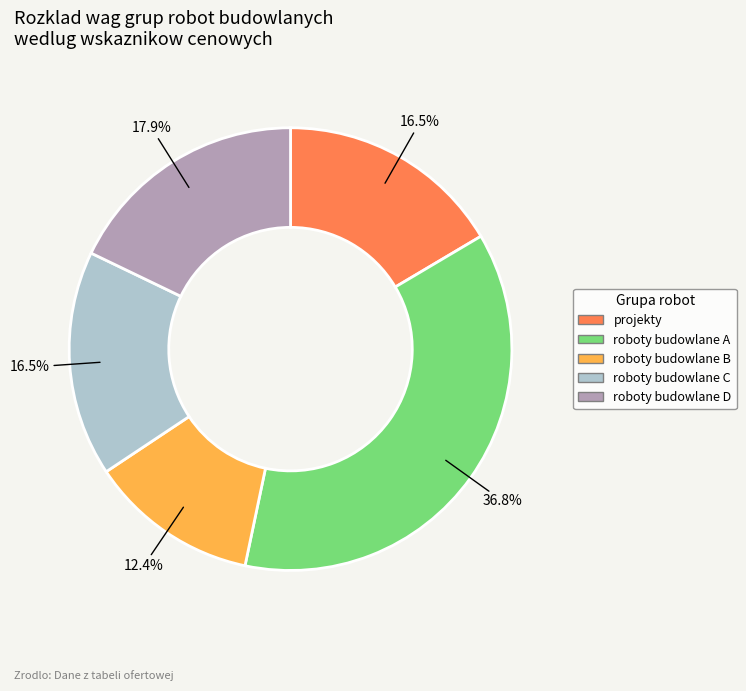

Which category has the smallest portion of the pie?

roboty budowlane B